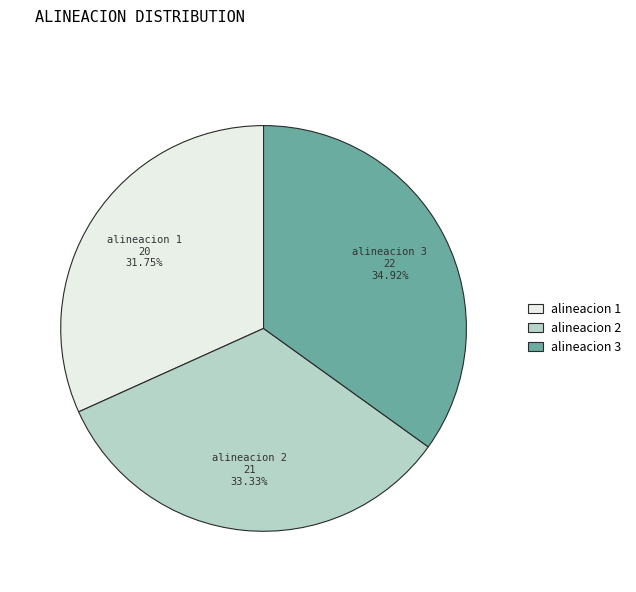

How many slices are in this pie chart?

3